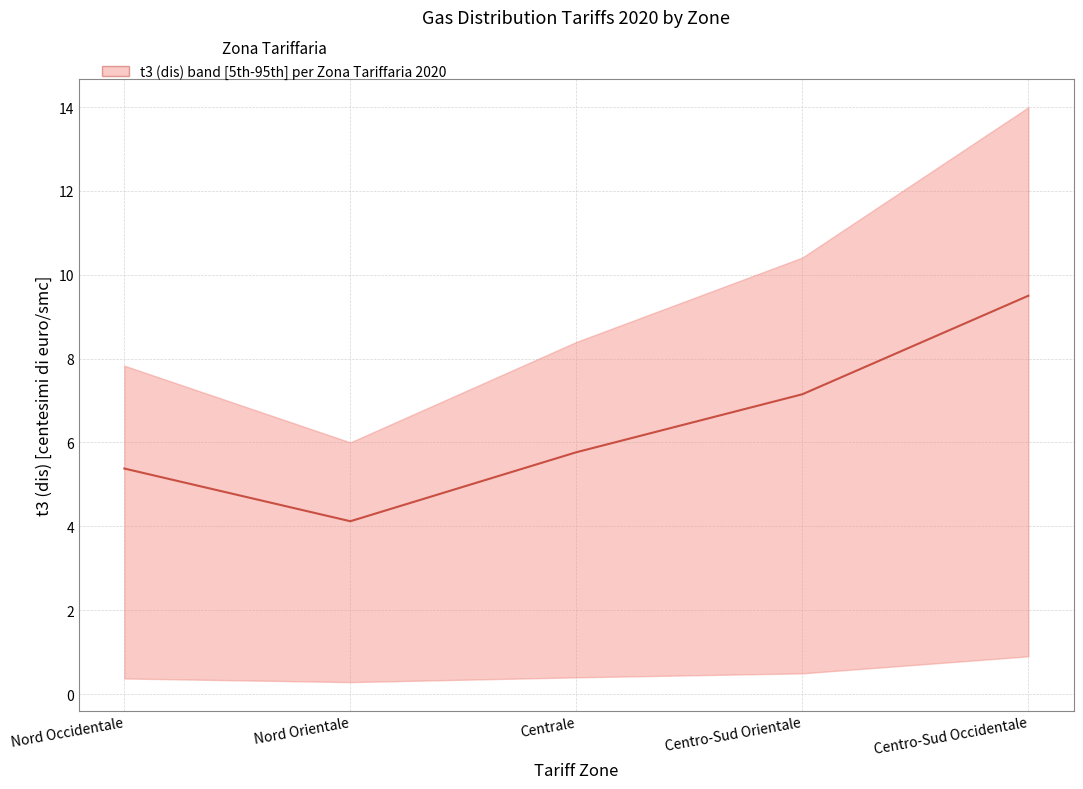

What is the difference between the values at Centrale and Nord Occidentale?

0.4